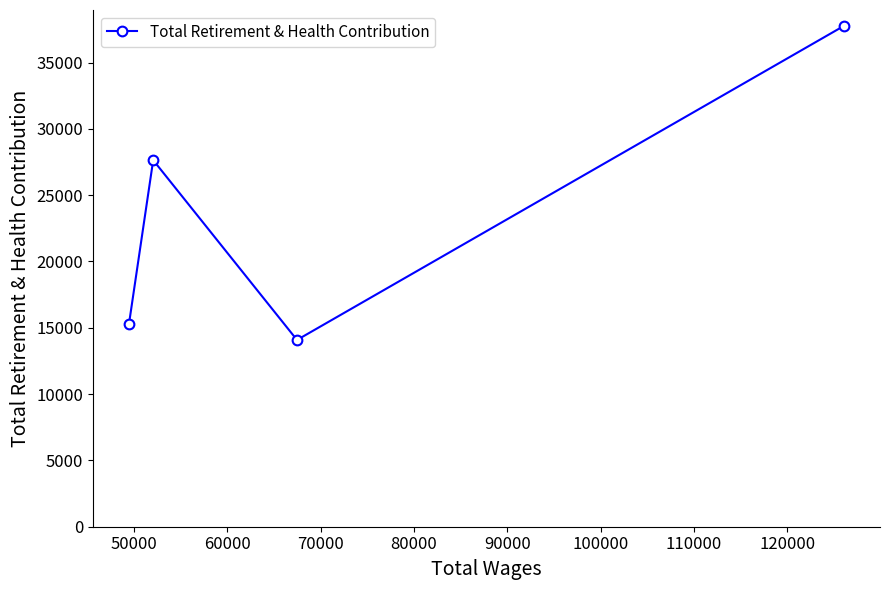

What is the sum of all values?

94766